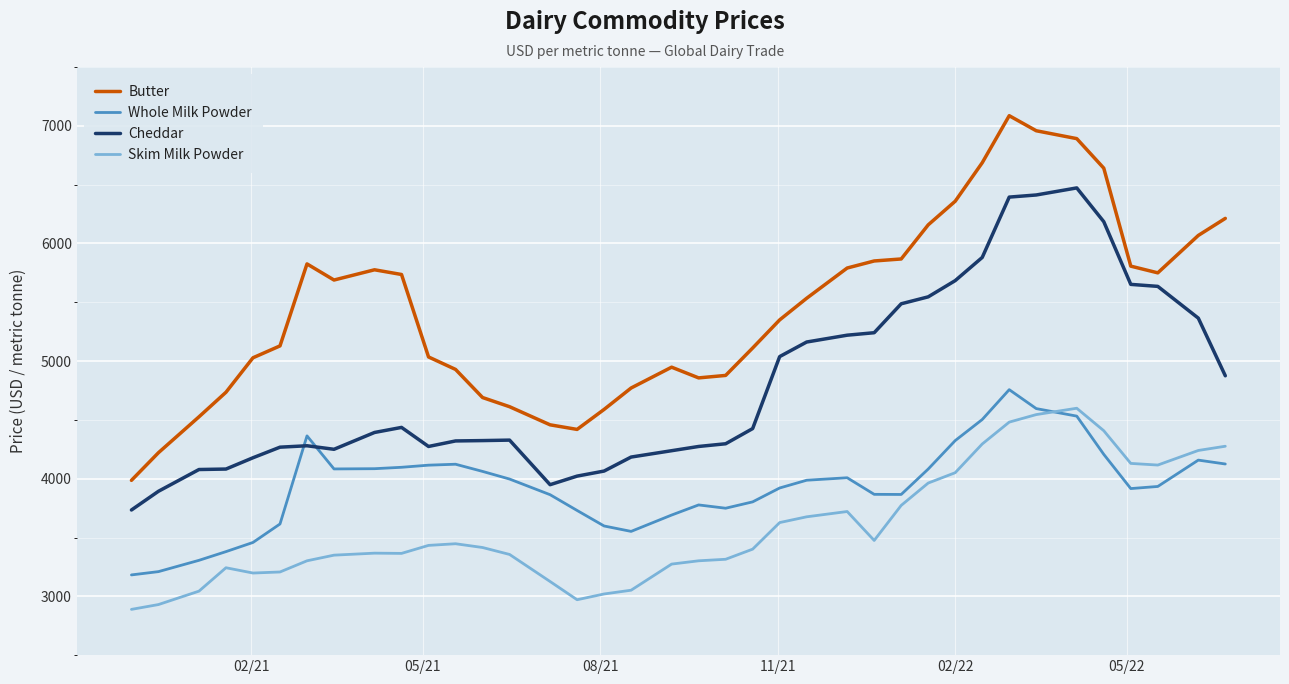

Rank the series by their average value, from highest to lowest.

Butter, Cheddar, Whole Milk Powder, Skim Milk Powder